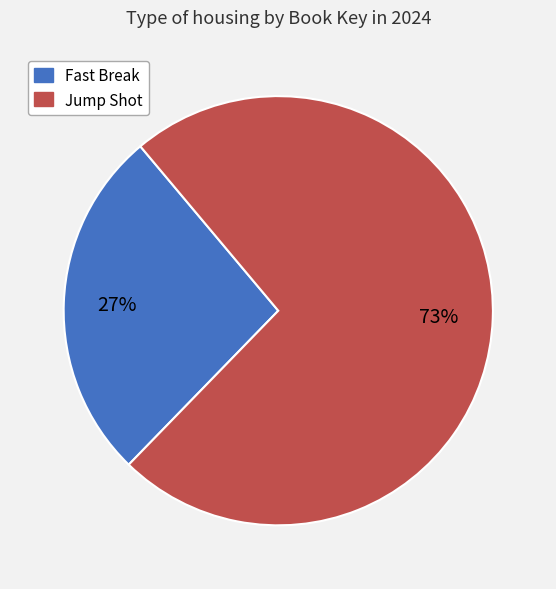

Is there a majority slice in this chart?

Yes